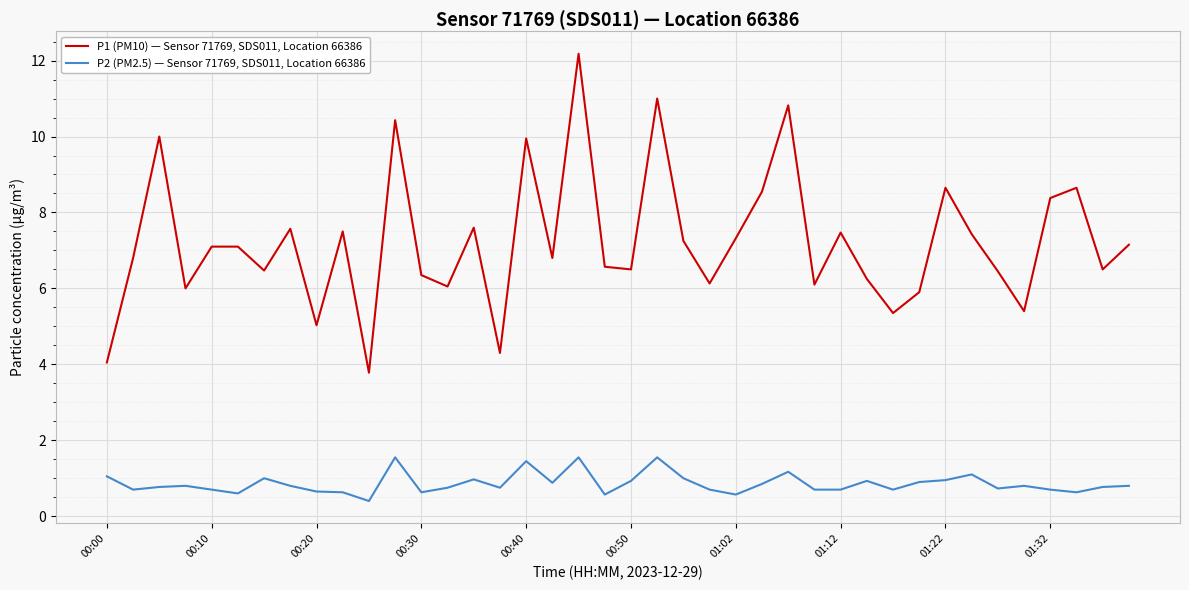

What is the highest value of the P2 (PM2.5) — Sensor 71769, SDS011, Location 66386 series?

1.6